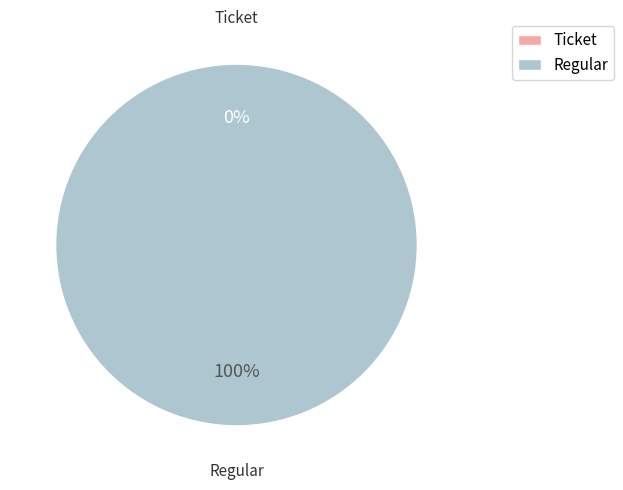

How much of the chart is everything except Ticket?

100.0%